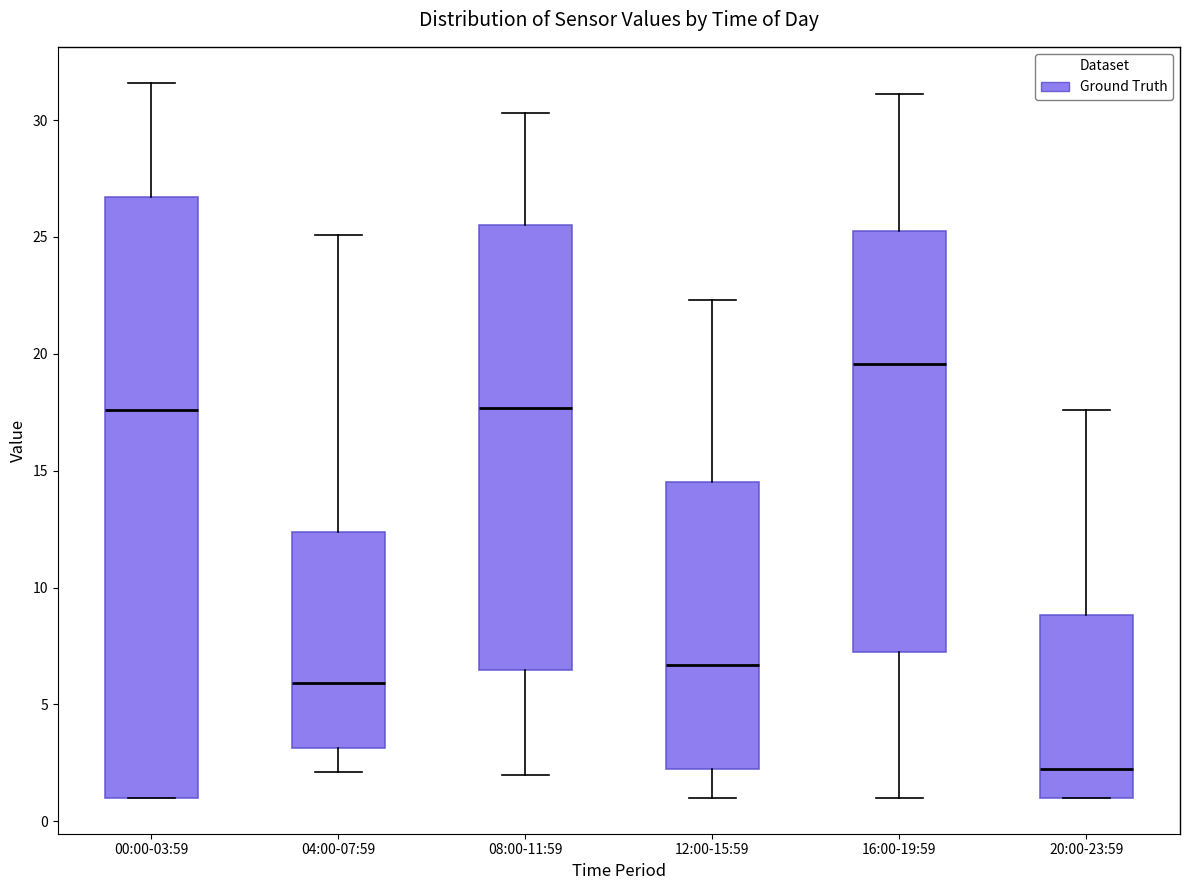

Where does the upper whisker of the box for 12:00-15:59 end on the y-axis? The values are not printed on the chart, so give them approximately, as read against the axis.

22.5